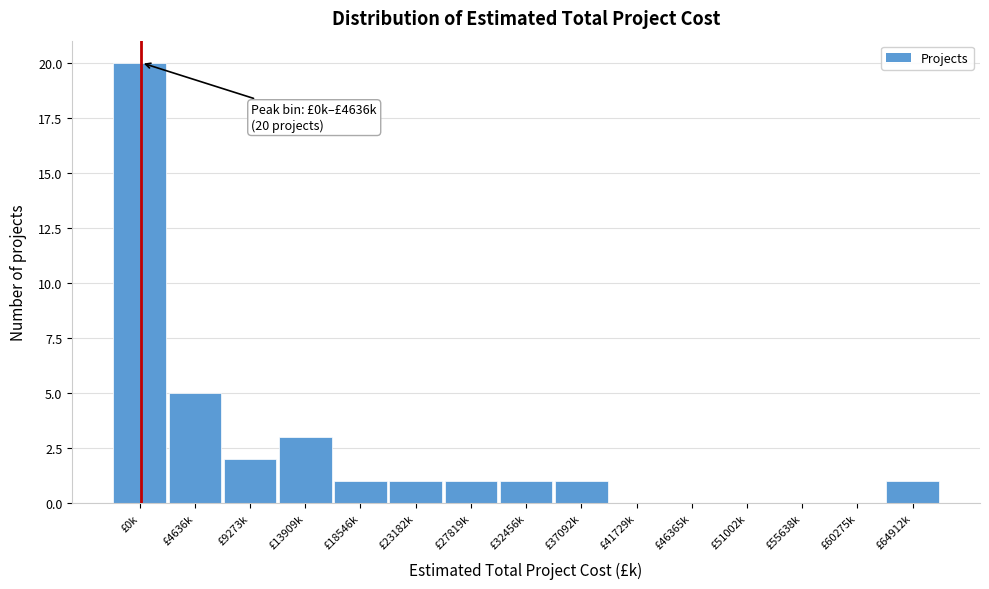

Reading left to right, extract all data points from this chart.

£0k=20	£4636k=5	£9273k=2	£13909k=3	£18546k=1	£23182k=1	£27819k=1	£32456k=1	£37092k=1	£41729k=0	£46365k=0	£51002k=0	£55638k=0	£60275k=0	£64912k=1